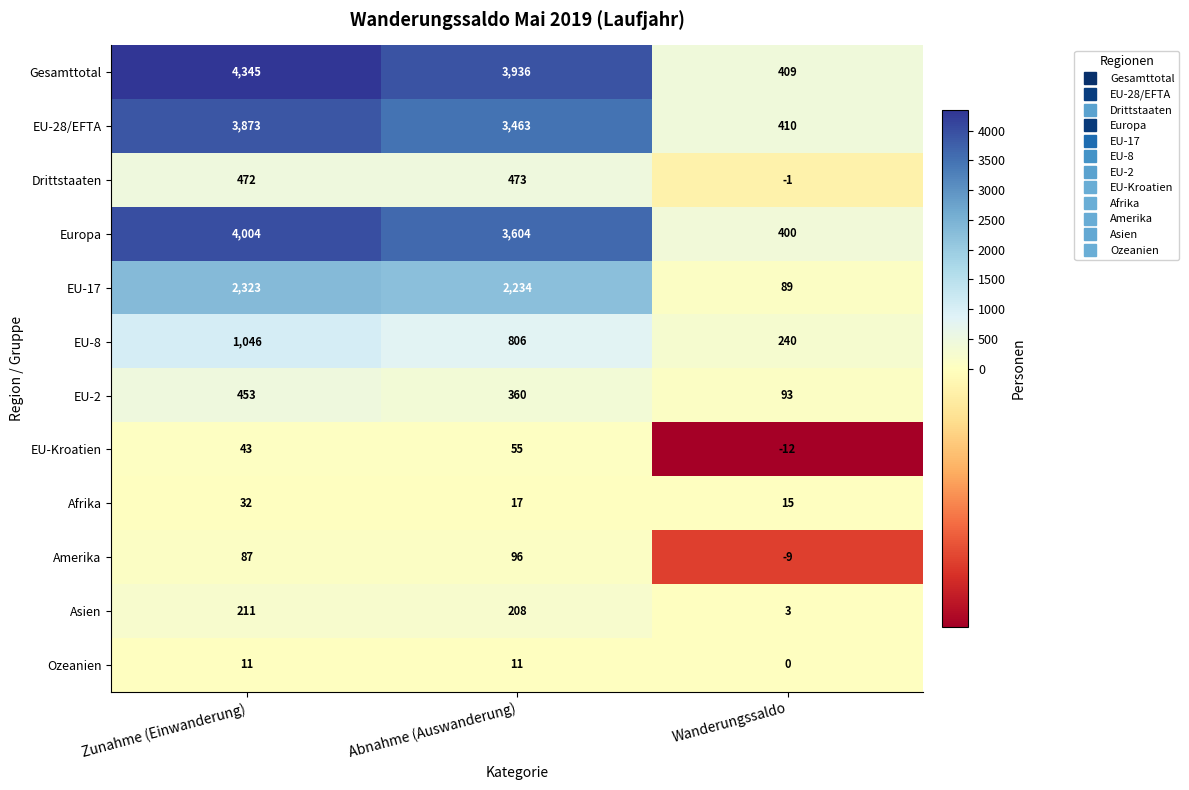

How many EU-8 values are between 240 and 1046?

3